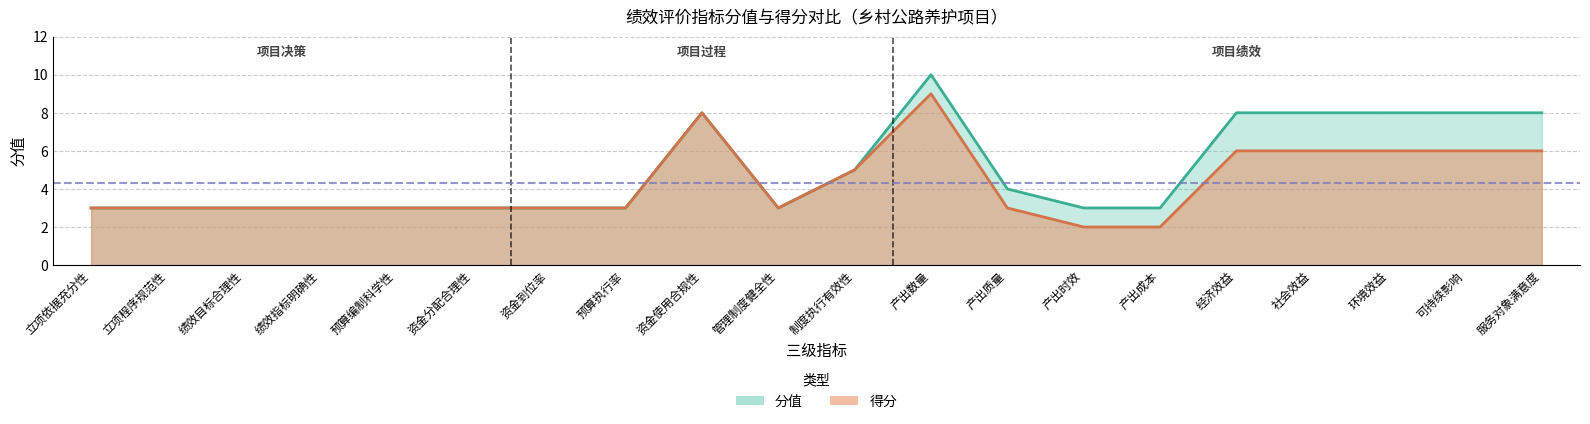

List the series in order of their peak value, highest first.

分值, 得分